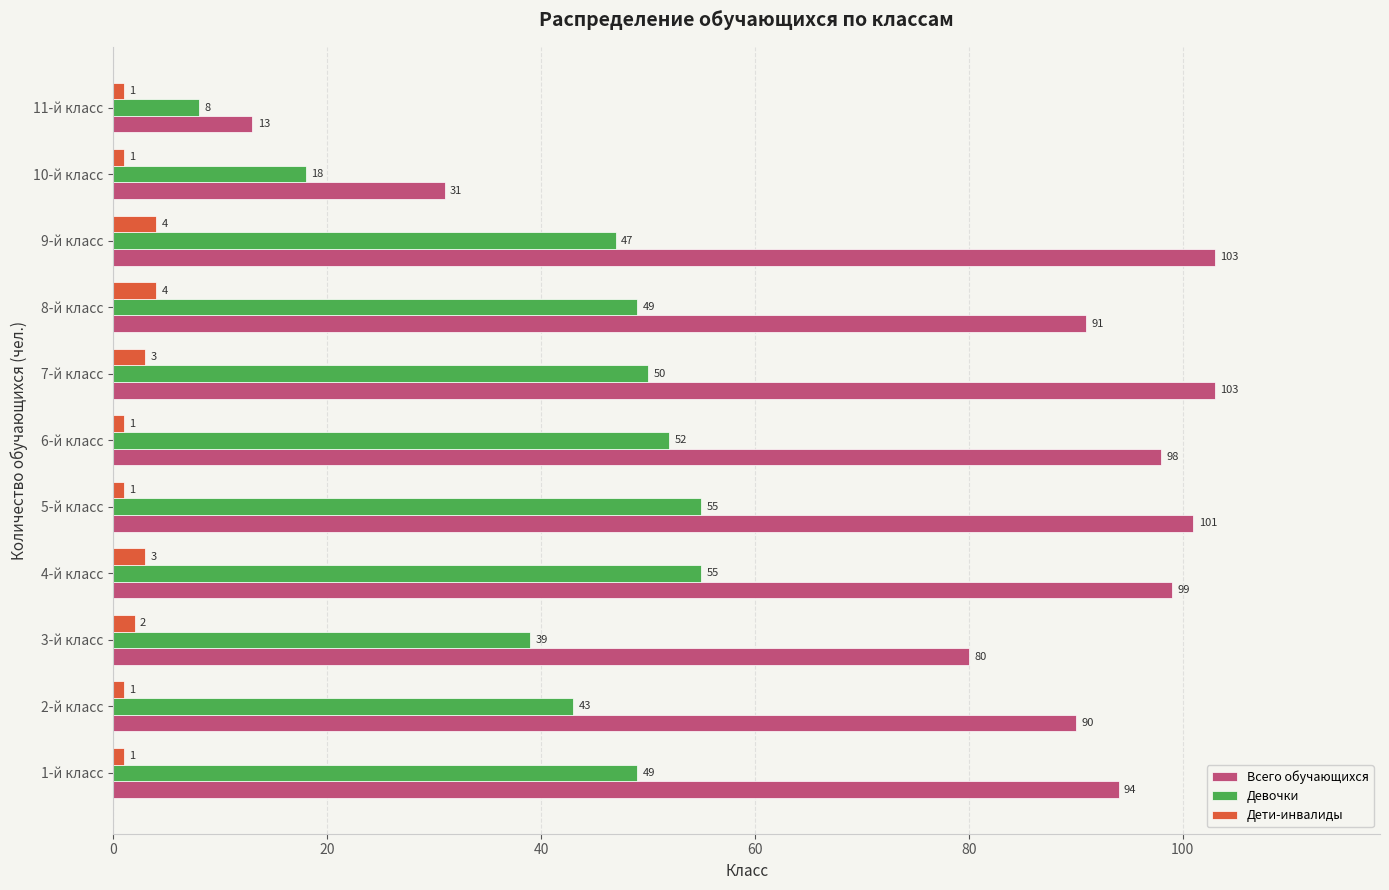

Between 9-й класс and 11-й класс, which series saw the biggest shift?

Всего обучающихся